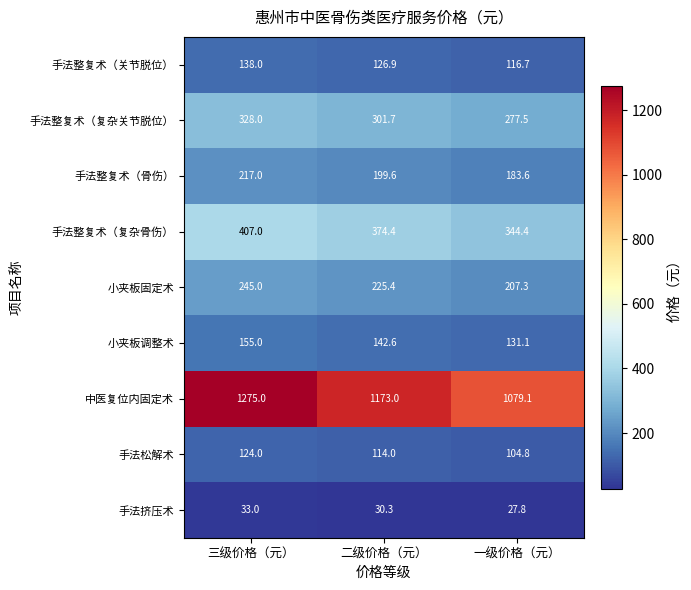

What is the sum of the 手法挤压术 values at 一级价格（元） and 三级价格（元）?

60.8